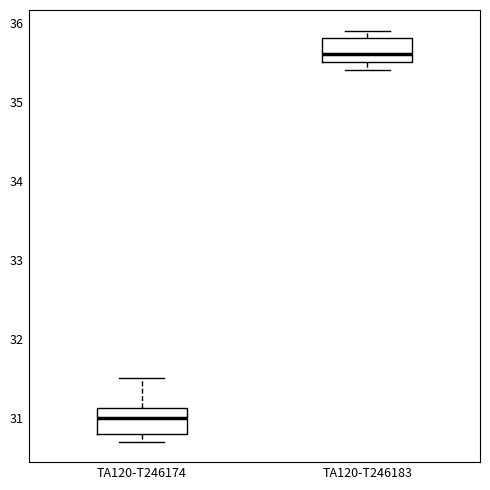

Where does the upper whisker of the box for TA120-T246174 end on the y-axis? The values are not printed on the chart, so give them approximately, as read against the axis.

31.5